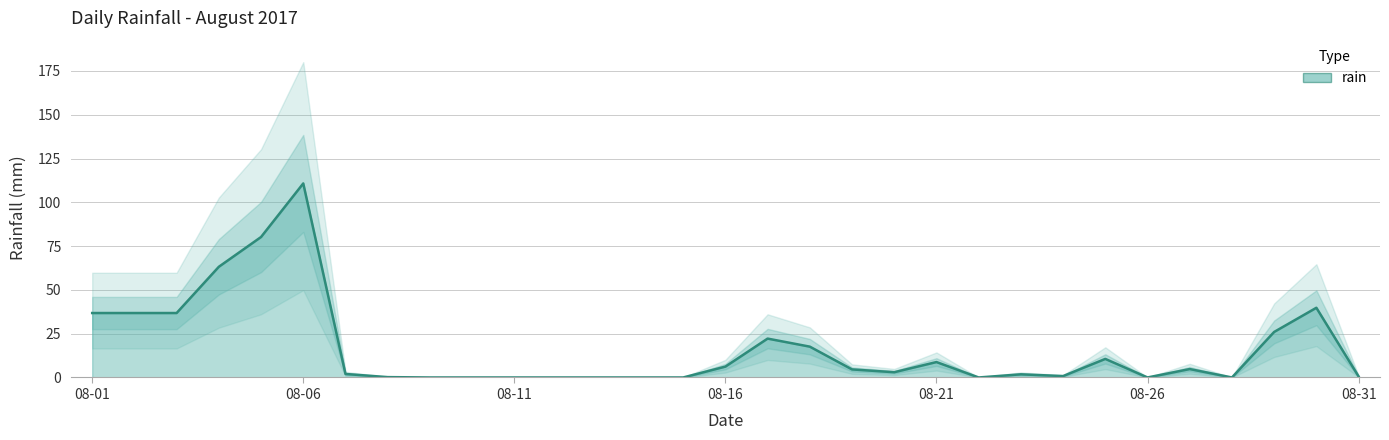

Reading left to right, list all the values displayed in this chart.

36.8	36.8	36.8	63.2	80.2	110.8	2.0	0.2	0.0	0.0	0.0	0.0	0.0	0.0	0.0	6.2	22.2	17.6	4.6	3.0	8.8	0.0	1.8	0.8	10.6	0.0	4.8	0.0	26.0	39.8	0.6